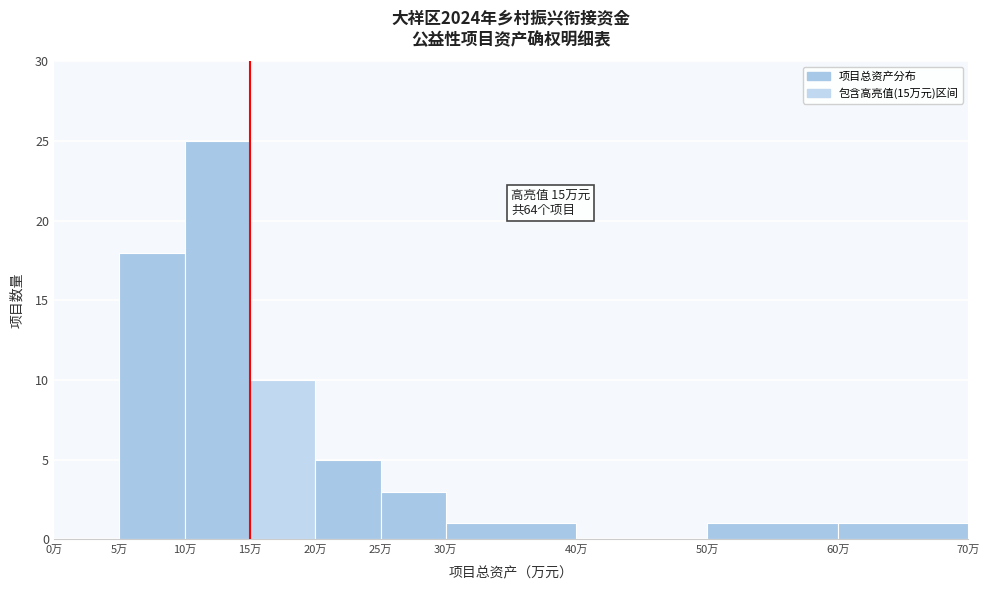

Over which range of the x-axis is the bar tallest?

10 to 15